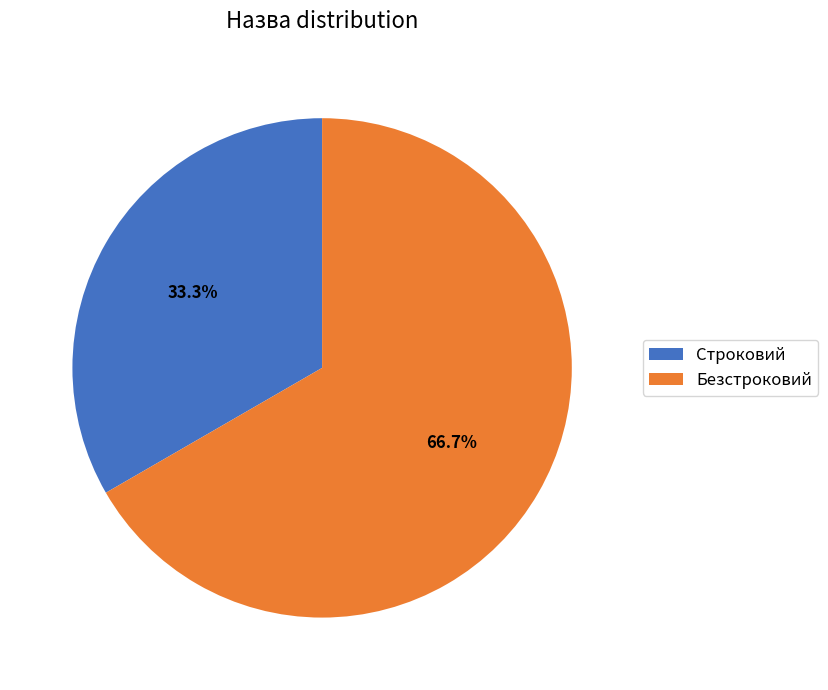

Is Безстроковий the majority of the pie?

Yes